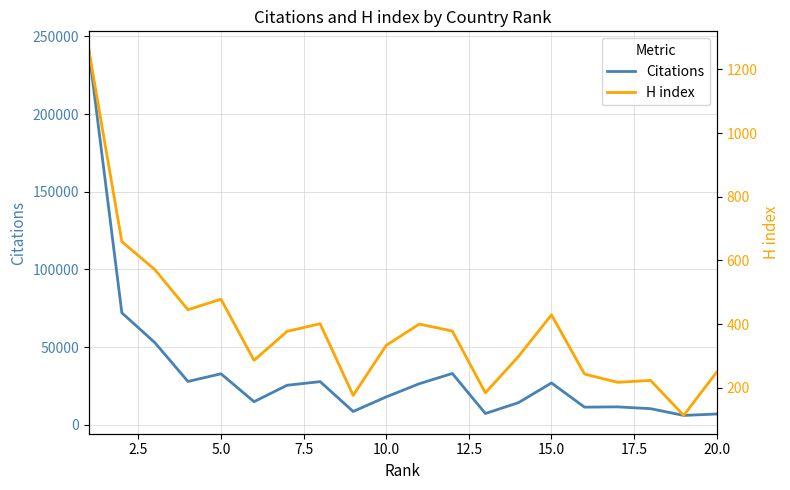

What is the lowest value of the Citations series?

6058